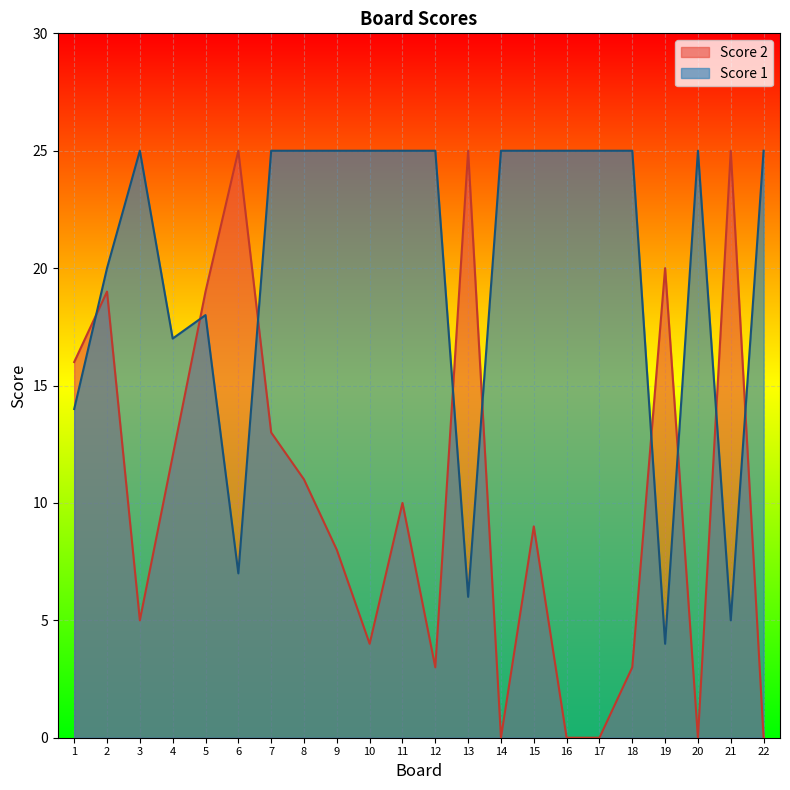

At 2, list the series in order from smallest to largest.

Score 2, Score 1